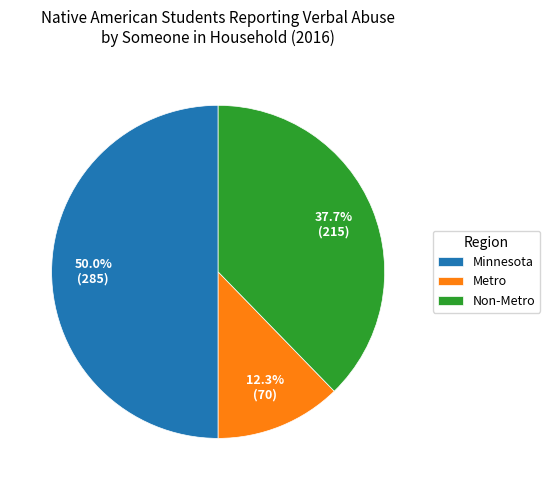

To the nearest percent, what is the difference between the largest and smallest slice percentages?

38%